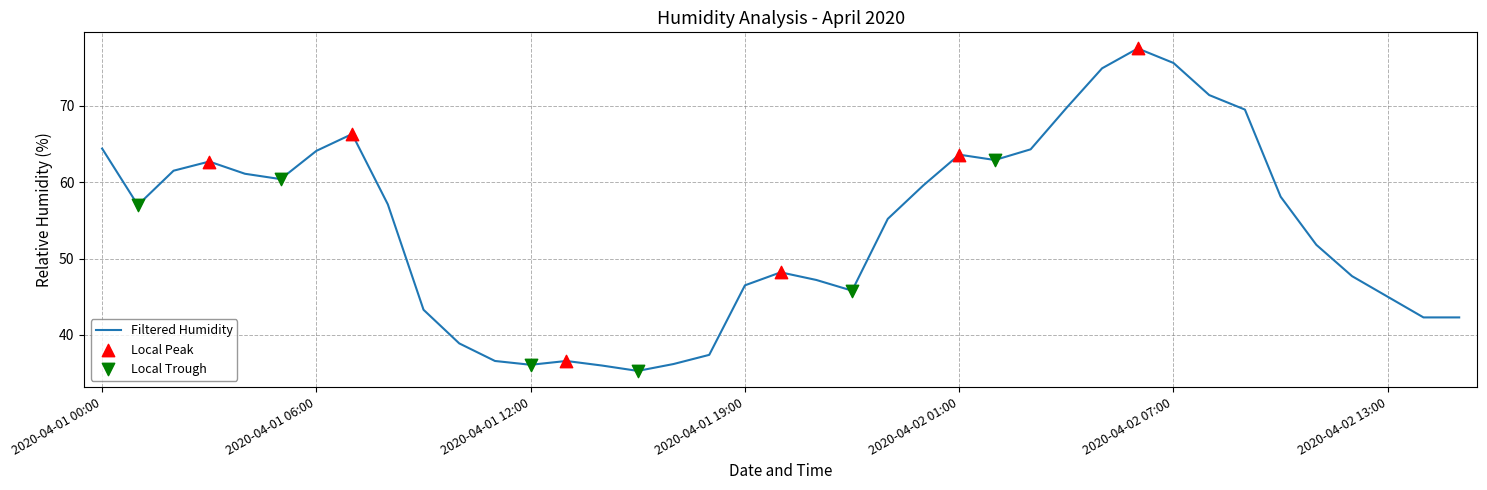

What is the greatest value displayed?

77.5